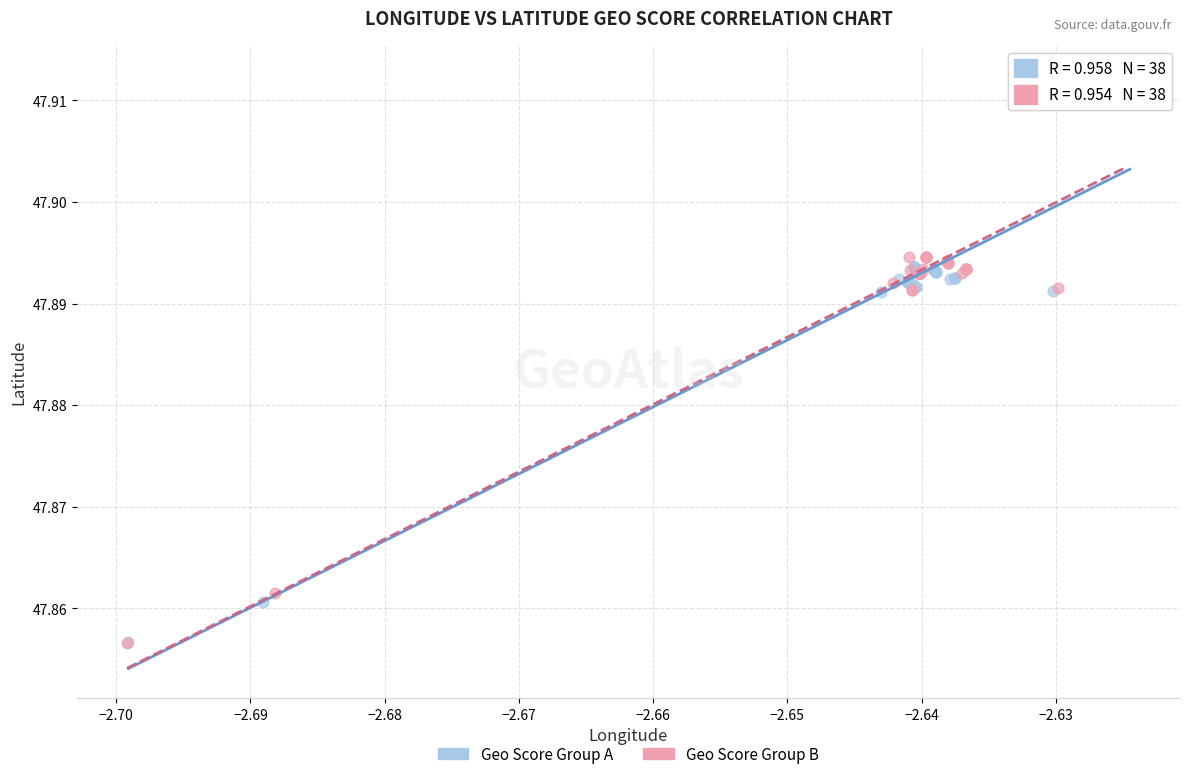

Which series has the widest spread of Y values?

Geo Score Group B